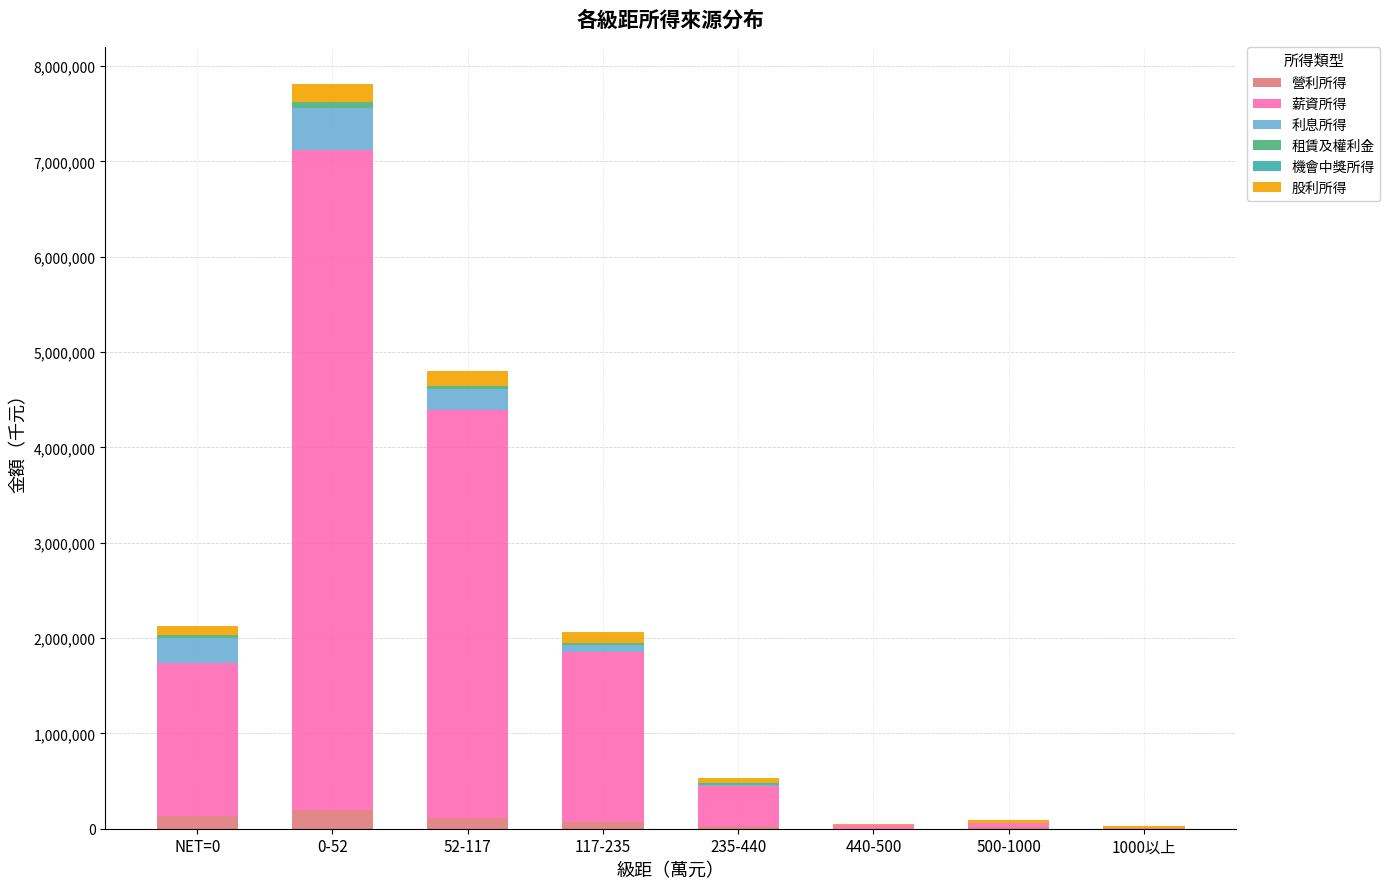

At which category is the sum across all series the highest?

0-52